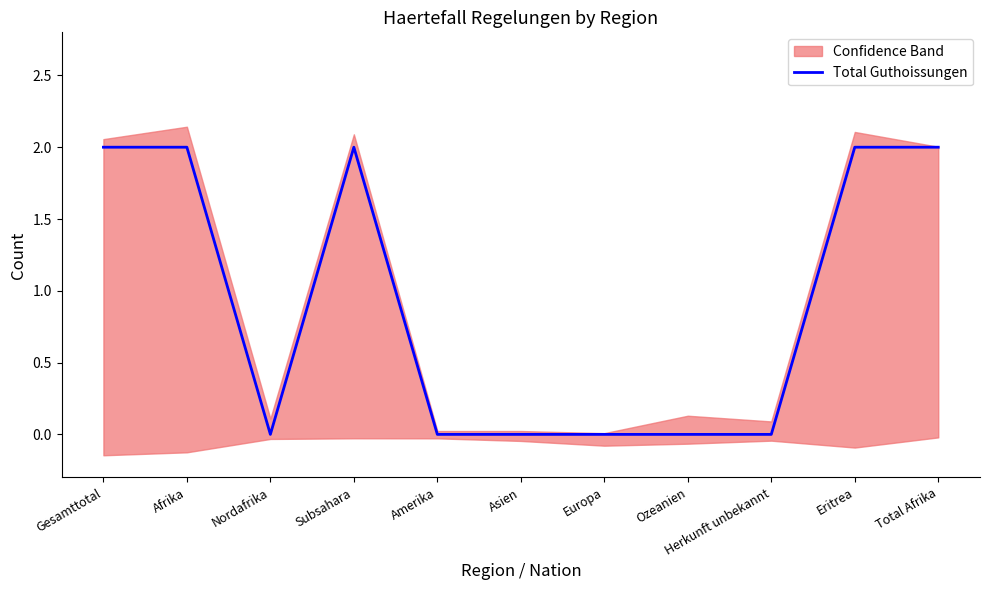

List the labels in order of value, largest first.

Gesamttotal, Afrika, Subsahara, Eritrea, Total Afrika, Nordafrika, Amerika, Asien, Europa, Ozeanien, Herkunft unbekannt